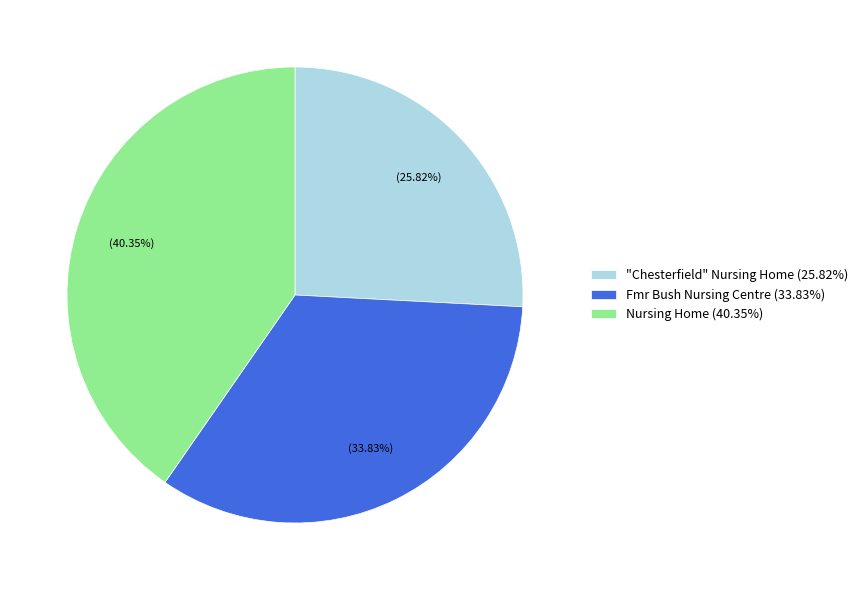

Count the number of slices in the pie.

3